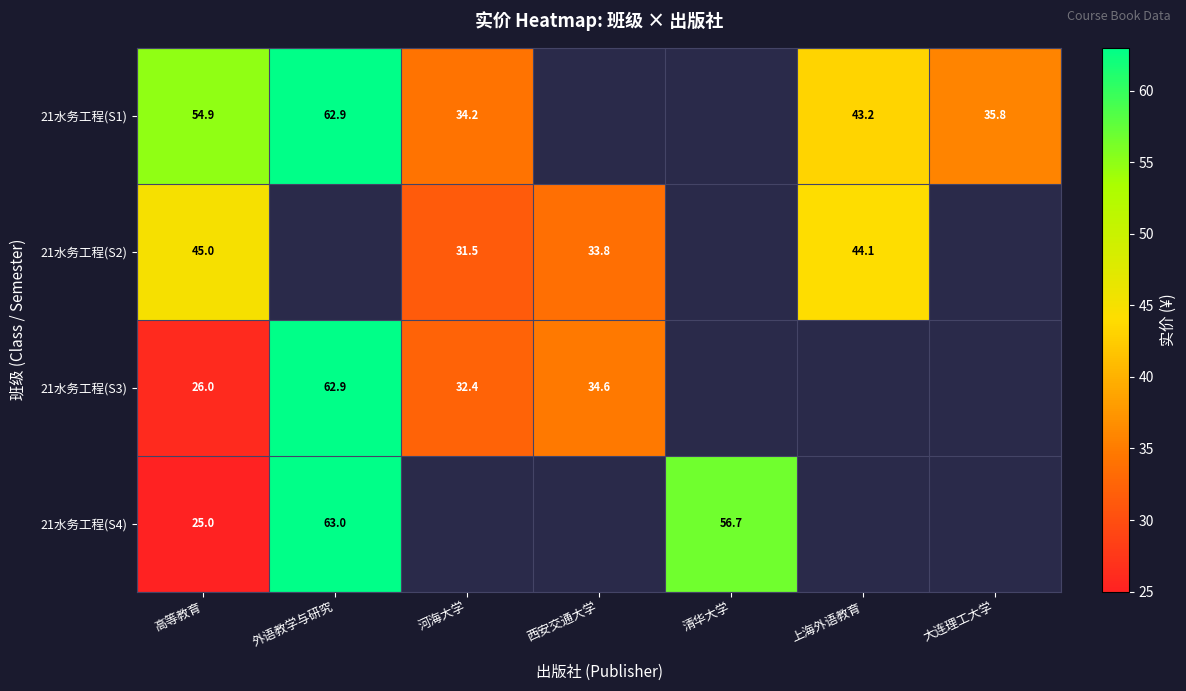

How many categories are shown in the chart?

7